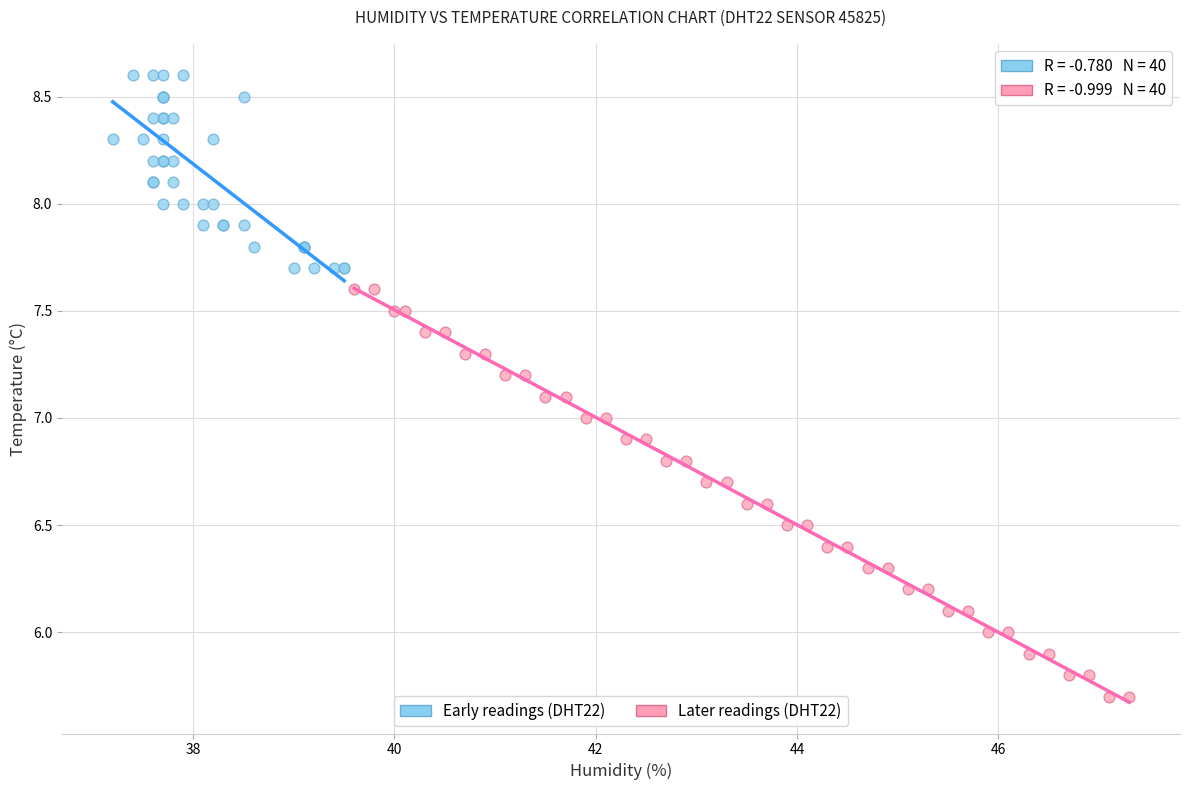

What are all the series names shown in the legend?

Early readings (DHT22), Later readings (DHT22)